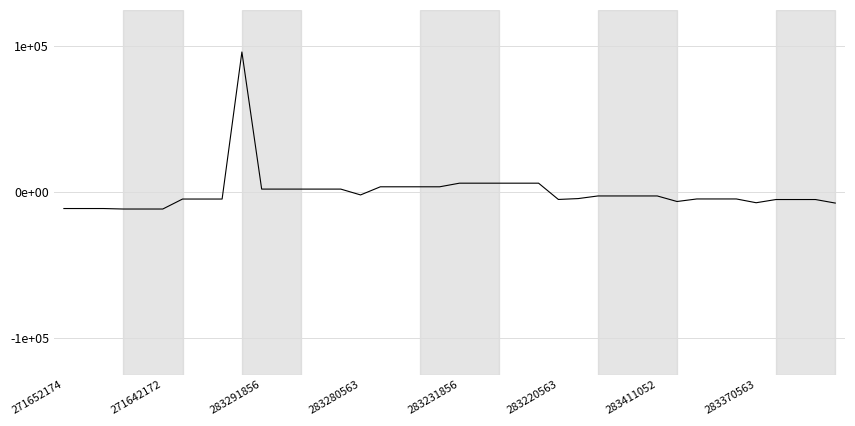

Does the chart display data point markers on the line(s)?

No